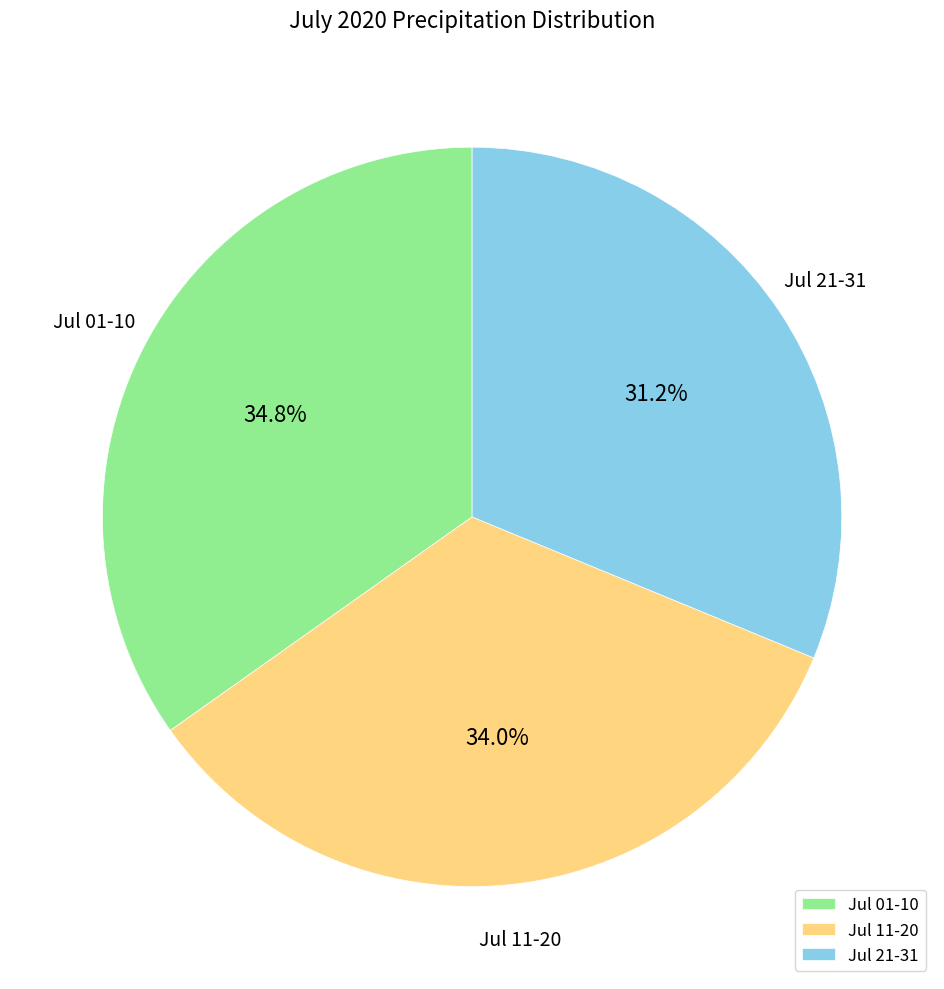

Rank the categories by value from highest to lowest.

Jul 01-10, Jul 11-20, Jul 21-31